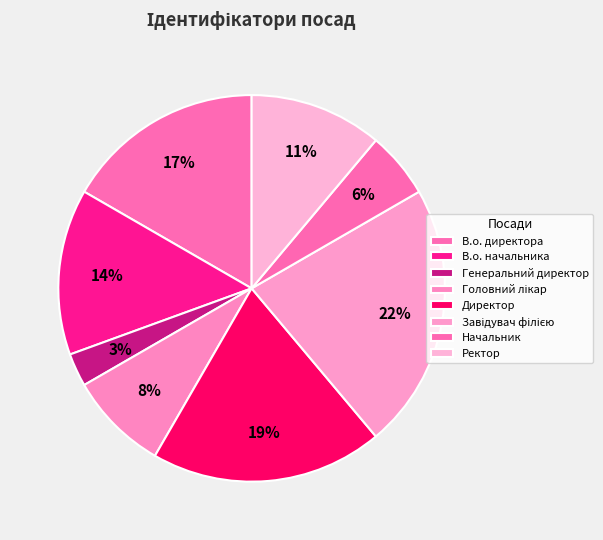

Which category has the biggest portion of the pie?

Завідувач філією